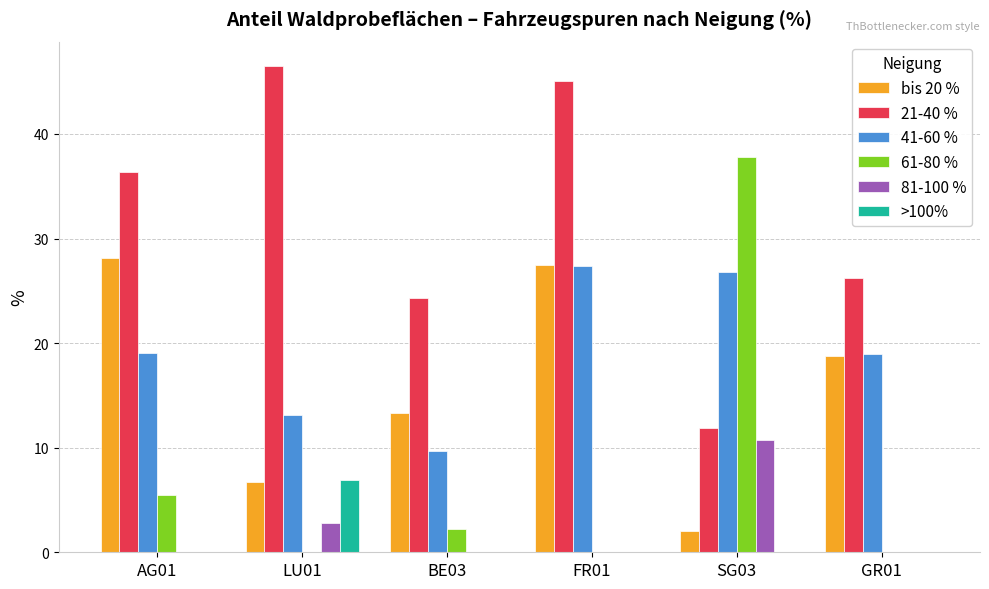

What is the total value across all series at FR01?

100.0